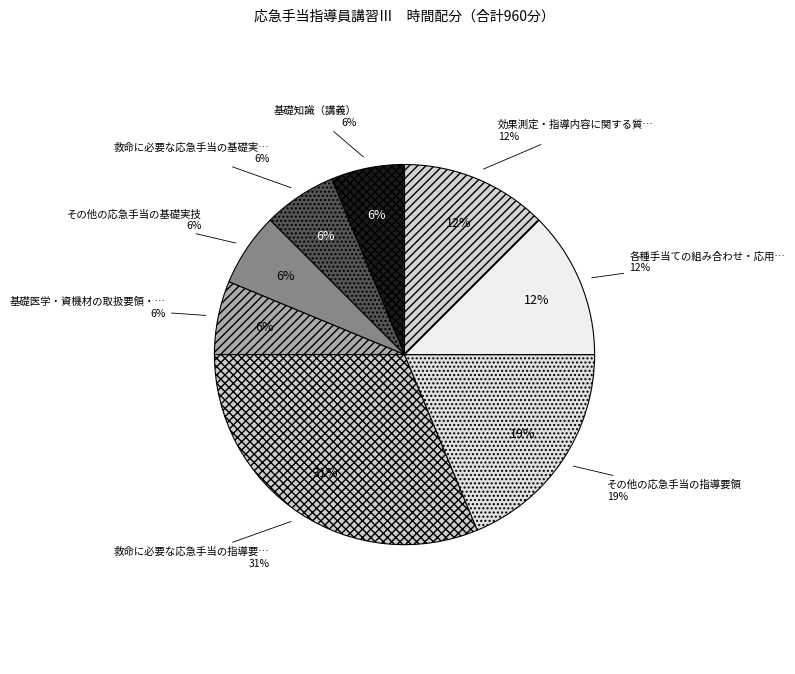

Which category has the smallest portion of the pie?

基礎知識（講義）